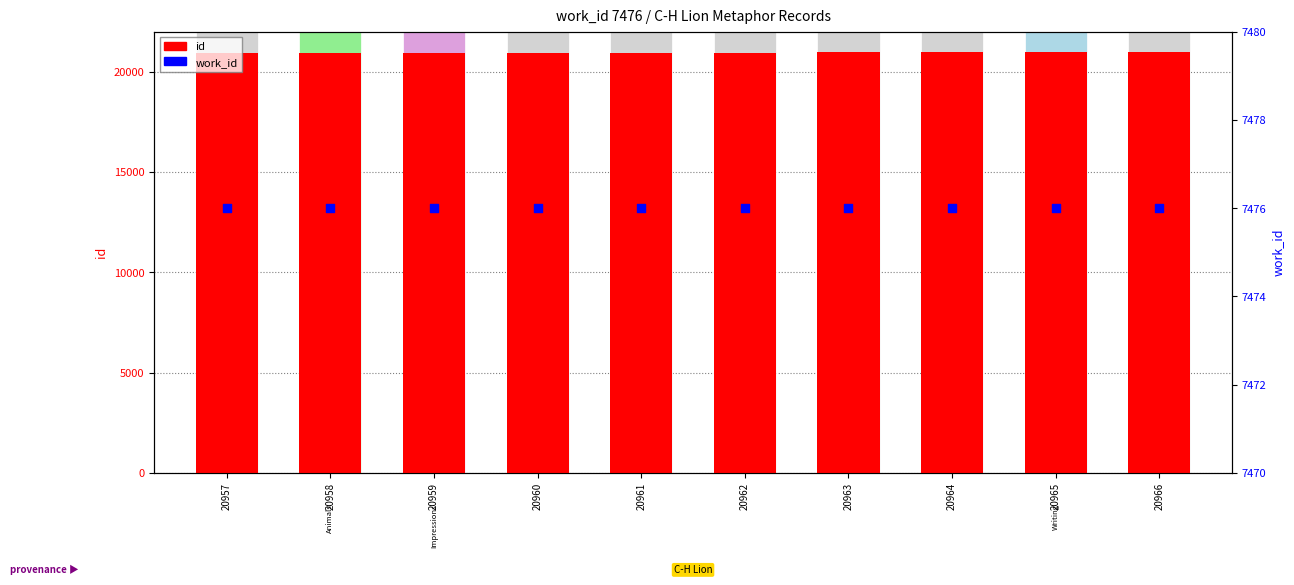

At how many categories does at least one series exceed 11550?

10